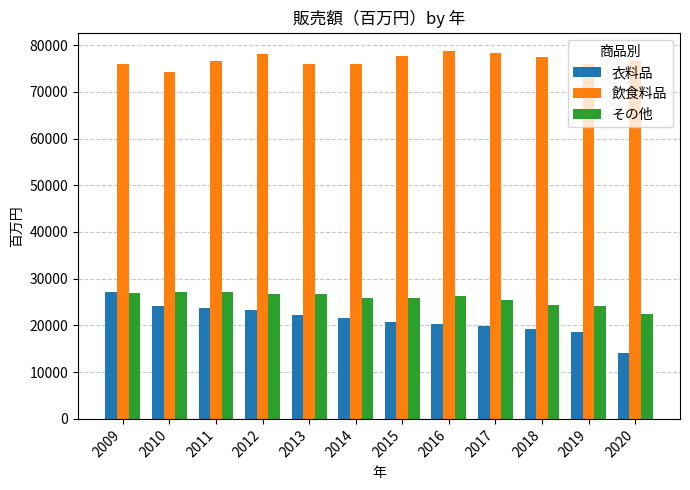

What are all the series names shown in the legend?

衣料品, 飲食料品, その他